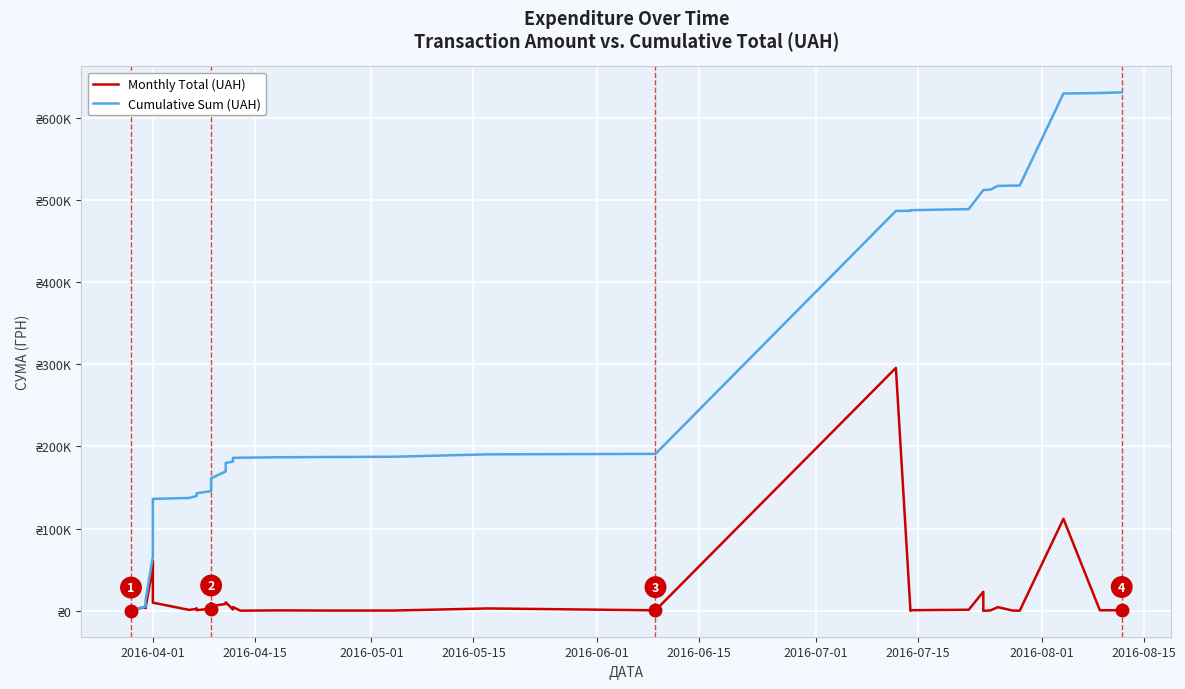

How many values in the Monthly Total (UAH) series exceed 1592?

20